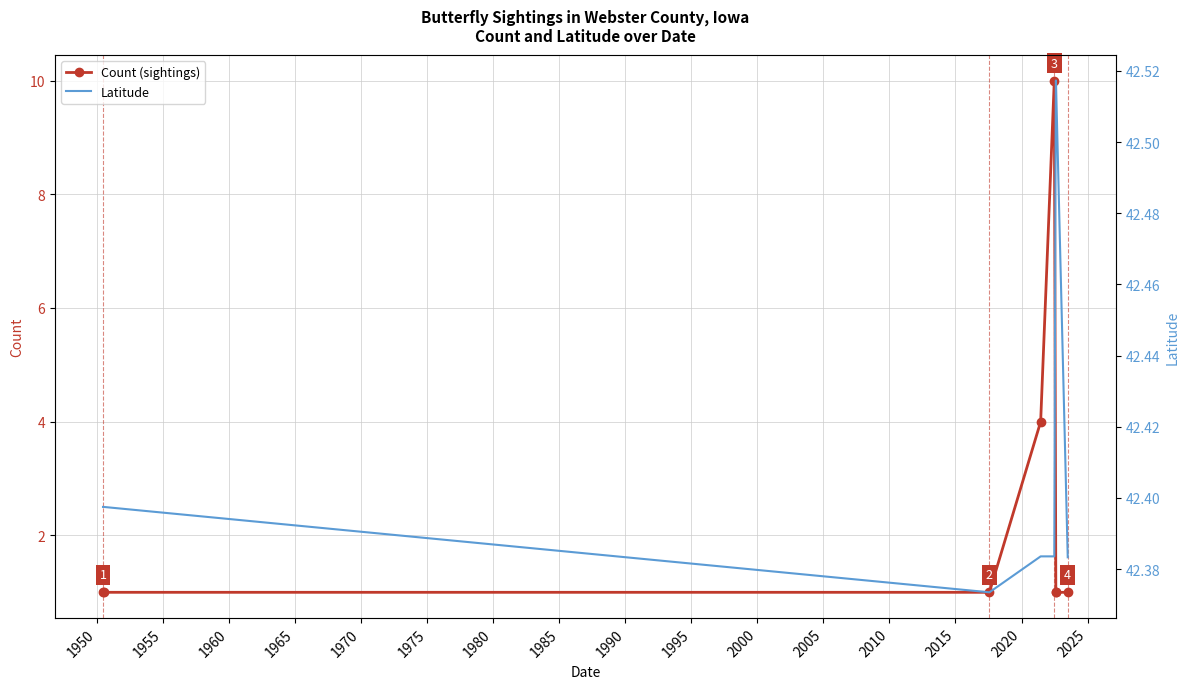

What is the value of the Latitude point at the 7th from the left?

42.5